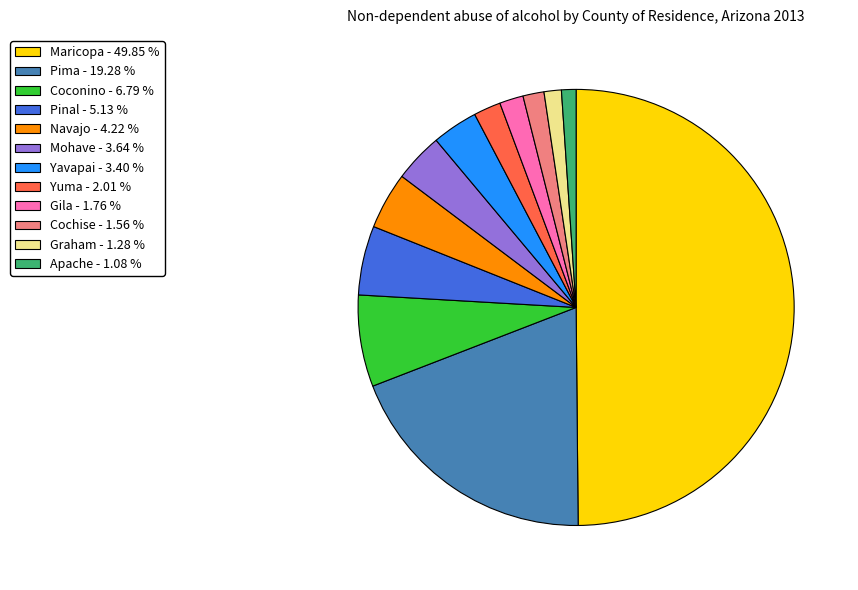

Combined, do Cochise and Navajo account for over 50%?

No